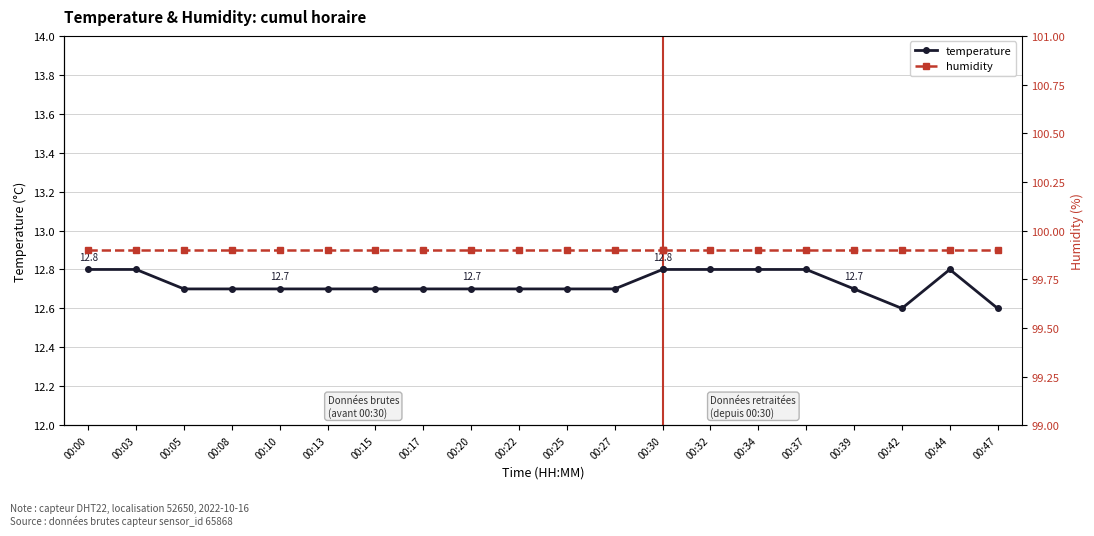

Where is humidity nearest to the value 99?

00:00